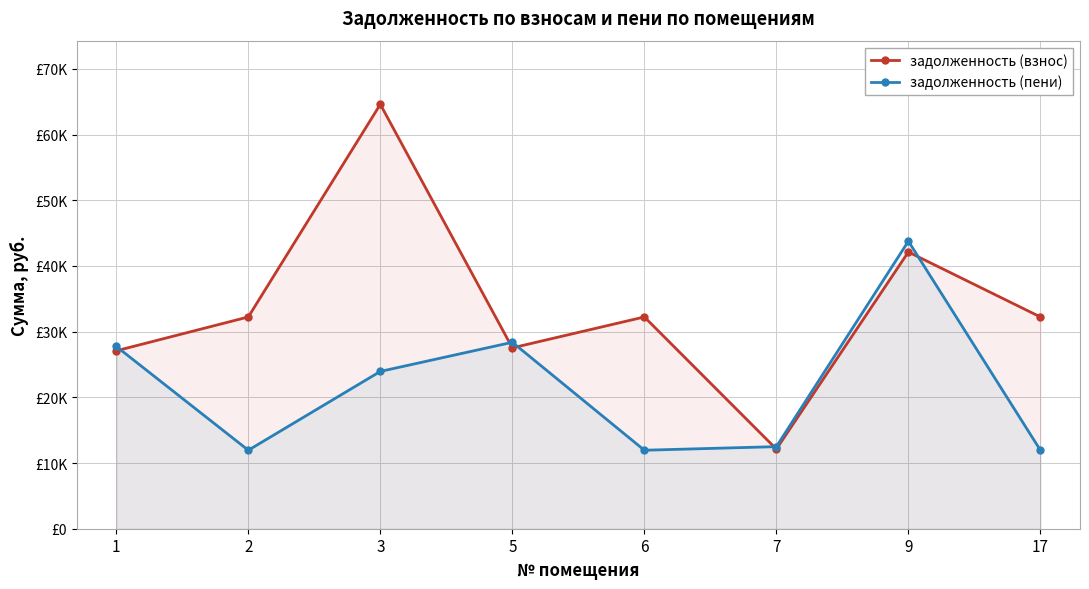

Where is the first local maximum for задолженность (взнос)?

3